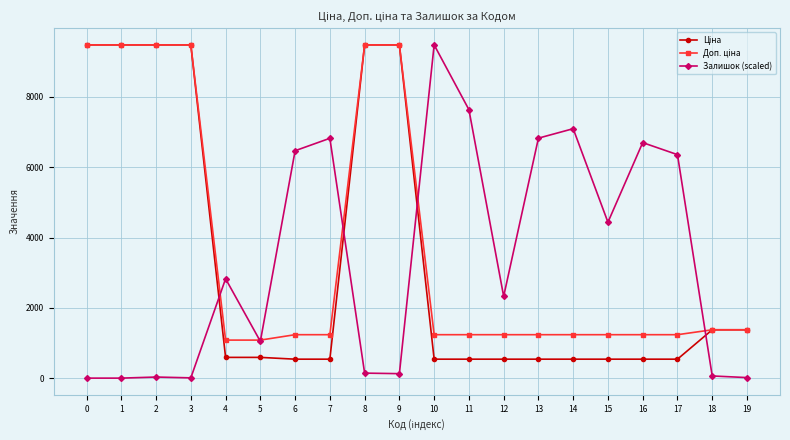

At which label does Залишок (scaled) first exceed 2826?

4